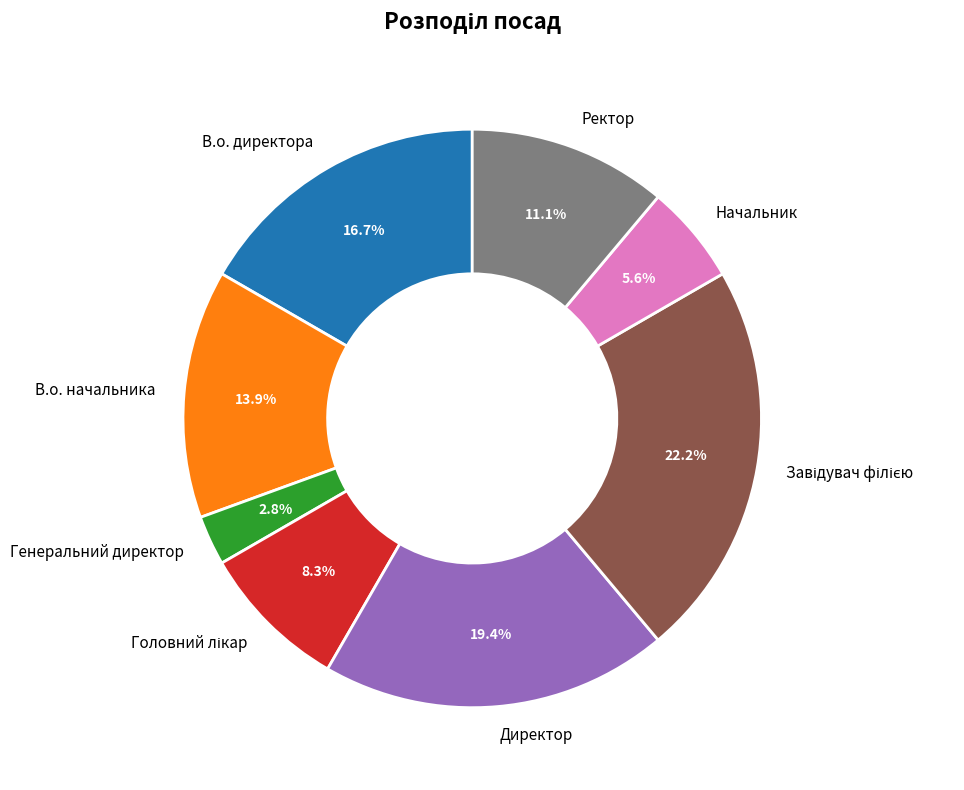

How many slices are in this pie chart?

8